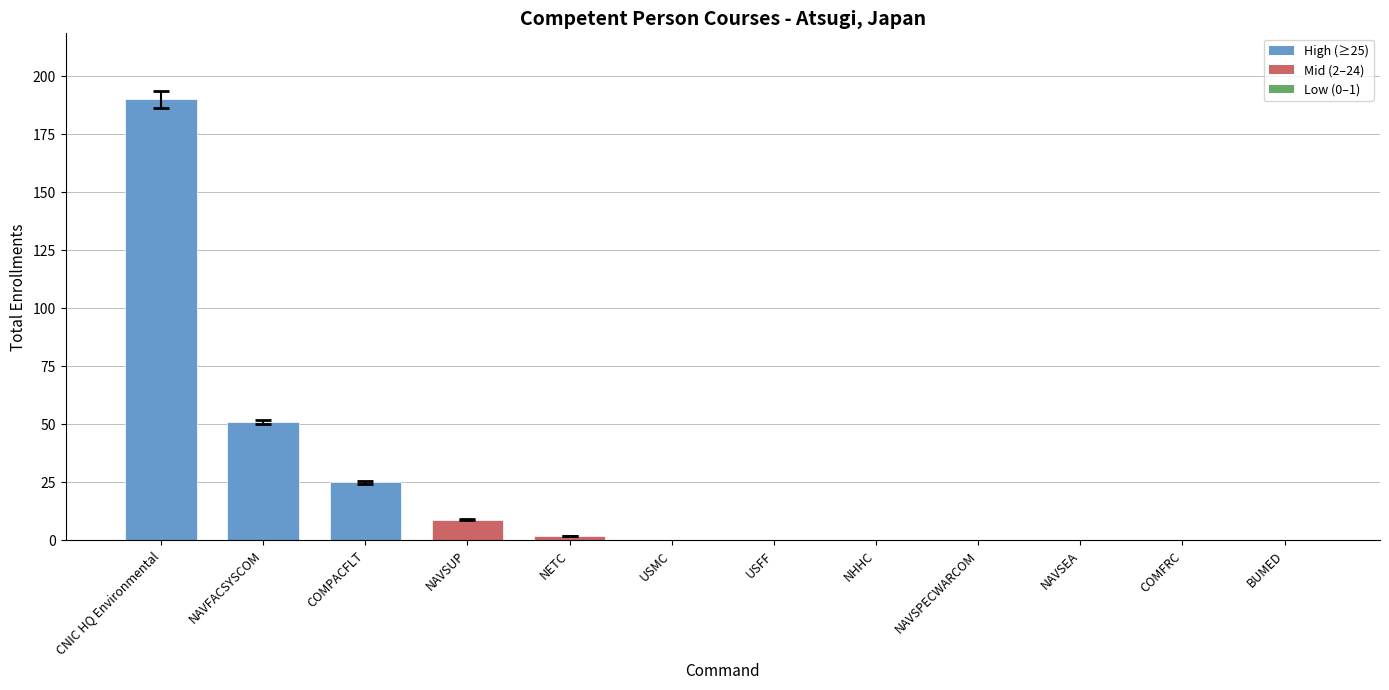

The value at COMPACFLT is 36. True or false?

False